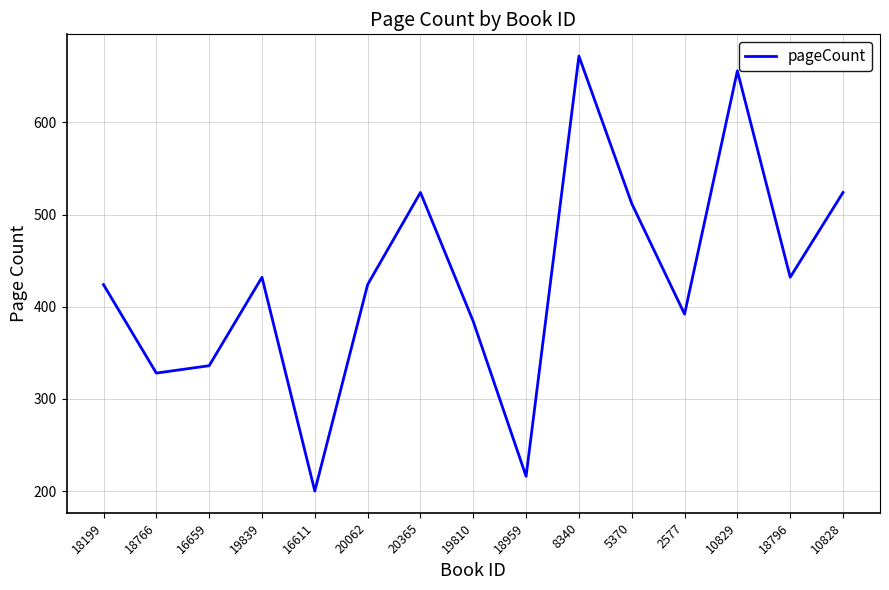

Reading left to right, list all the values displayed in this chart.

424	328	336	432	200	424	524	384	216	672	512	392	656	432	524